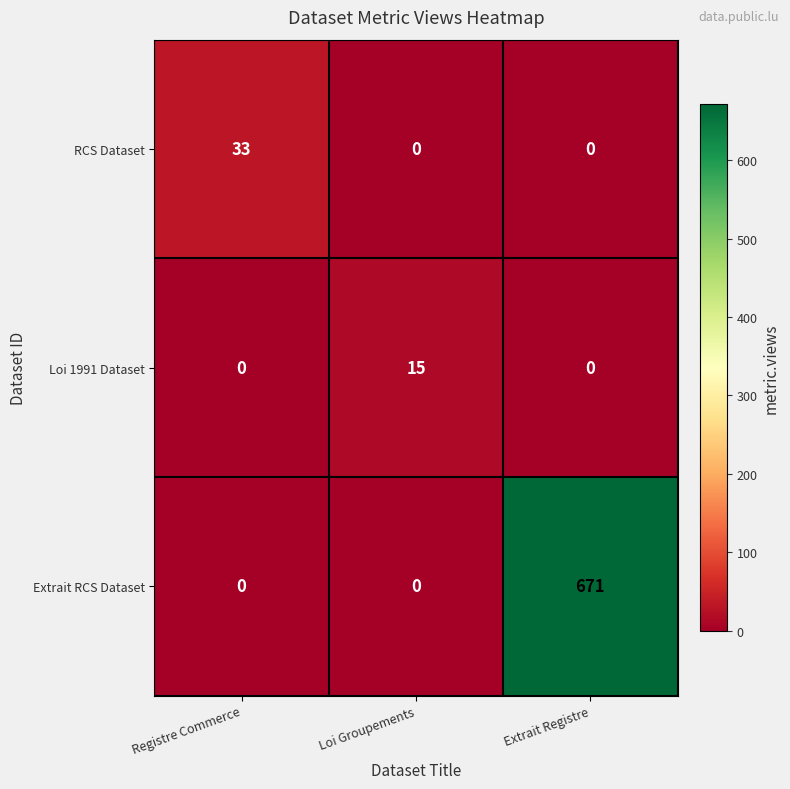

Which label corresponds to the largest value in the chart?

Extrait Registre